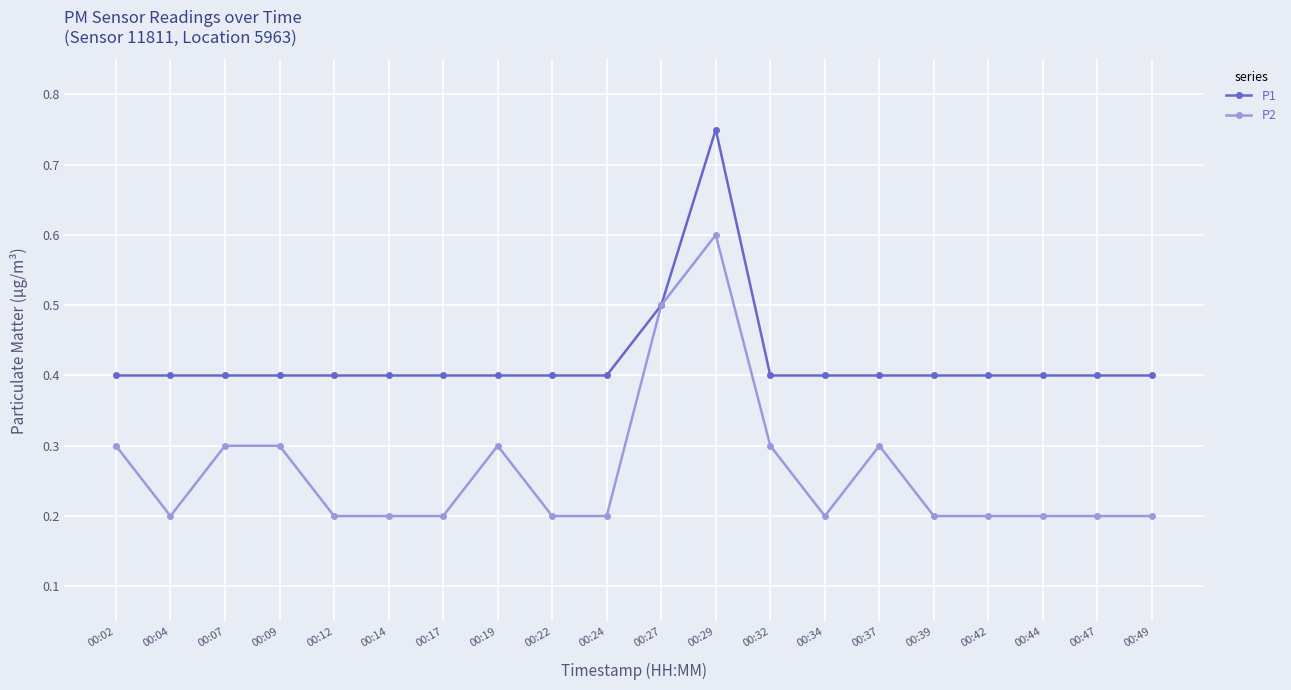

Between 00:02 and 00:17, which series saw the biggest shift?

P2